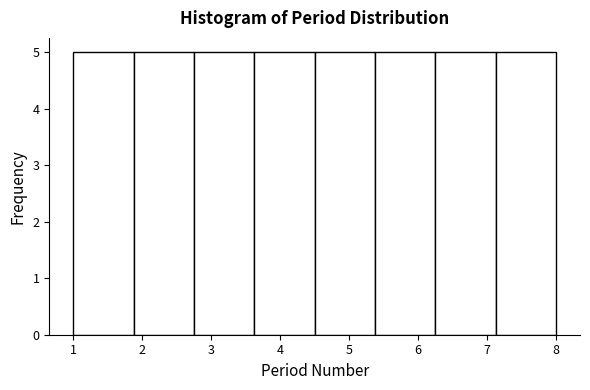

Reading left to right, transcribe this chart: for each bar, give the range it covers on the x-axis and its height. Neither the bar edges nor the heights are printed on the chart, so give them approximately, as read against the axes.

1.0 to 1.9: 5
1.9 to 2.8: 5
2.8 to 3.6: 5
3.6 to 4.5: 5
4.5 to 5.4: 5
5.4 to 6.3: 5
6.3 to 7.1: 5
7.1 to 8.0: 5